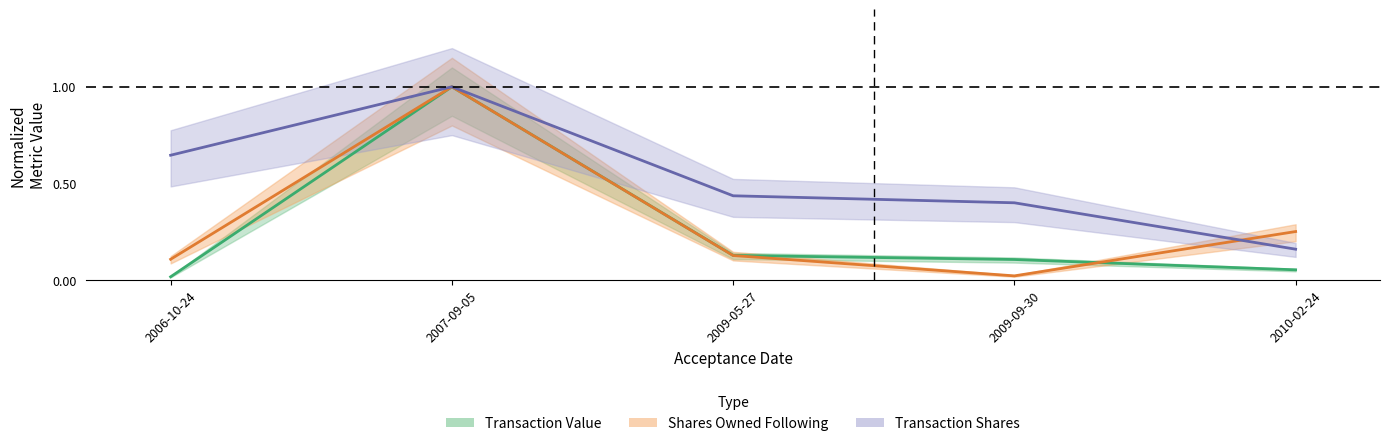

Between which two adjacent categories do Transaction Shares and Shares Owned Following first intersect?

2009-09-30 and 2010-02-24